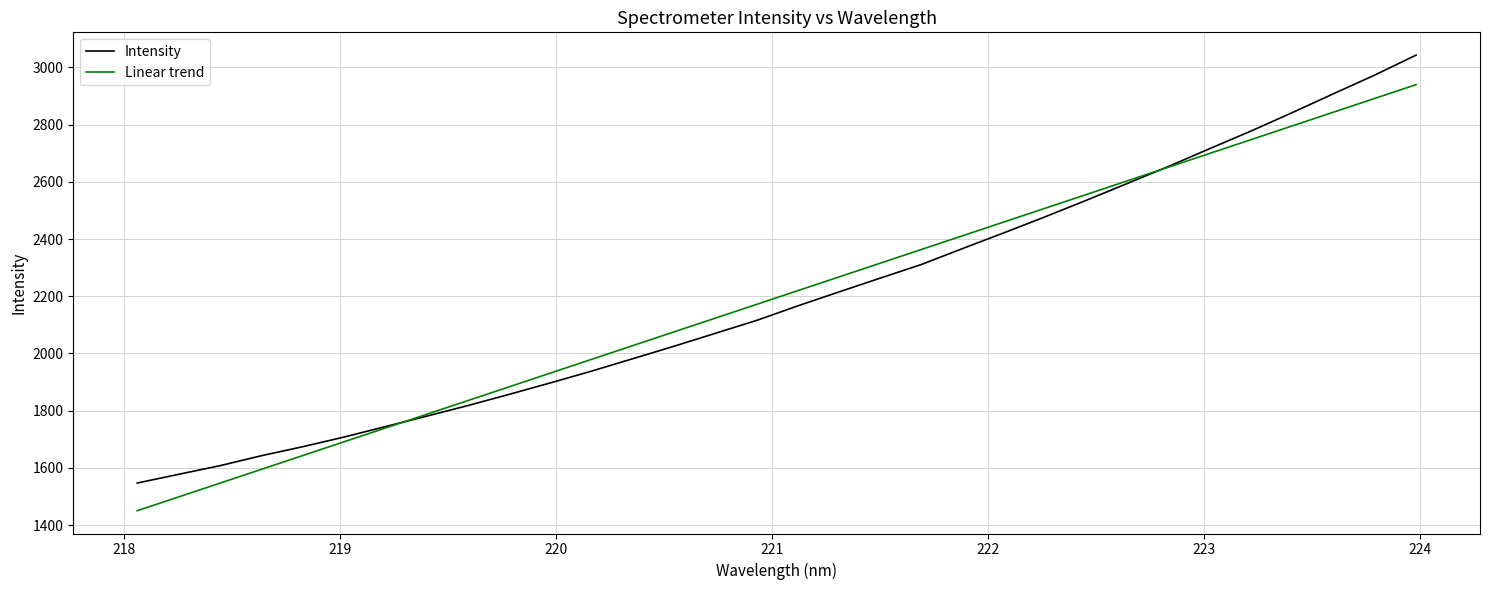

True or false: Linear trend has more than 0 points higher than both neighbors.

False